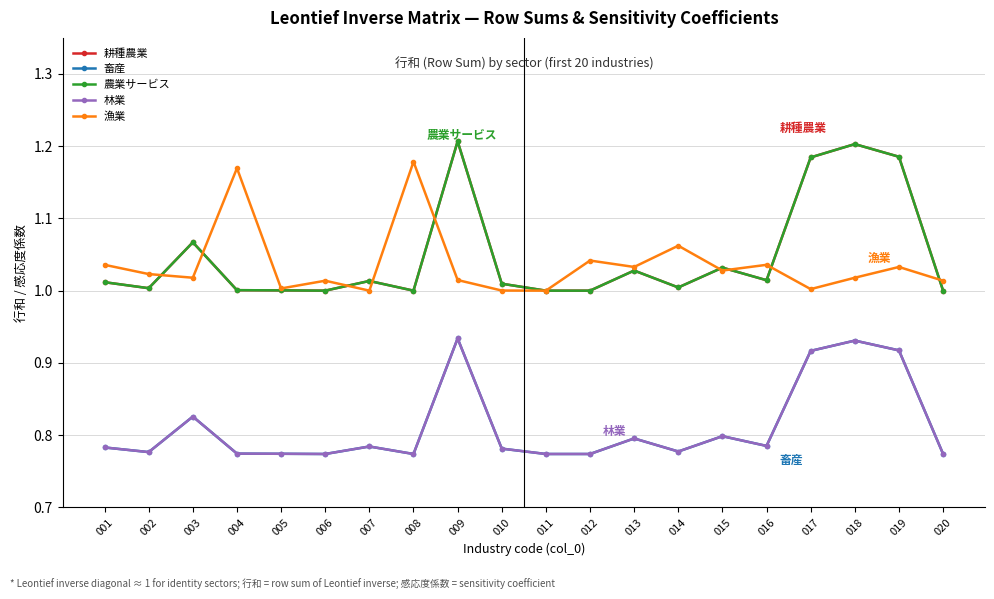

At 004, list the series in order from largest to smallest.

漁業, 耕種農業, 農業サービス, 畜産, 林業